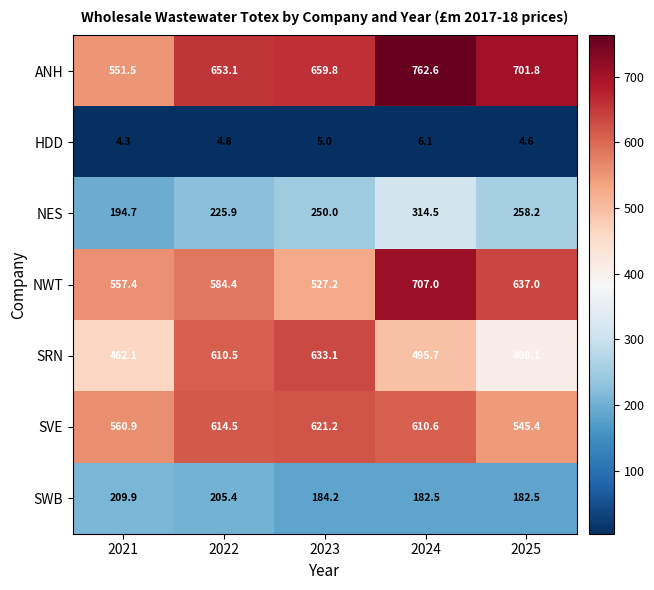

True or false: HDD has a value of 1.2 at 2023.

False